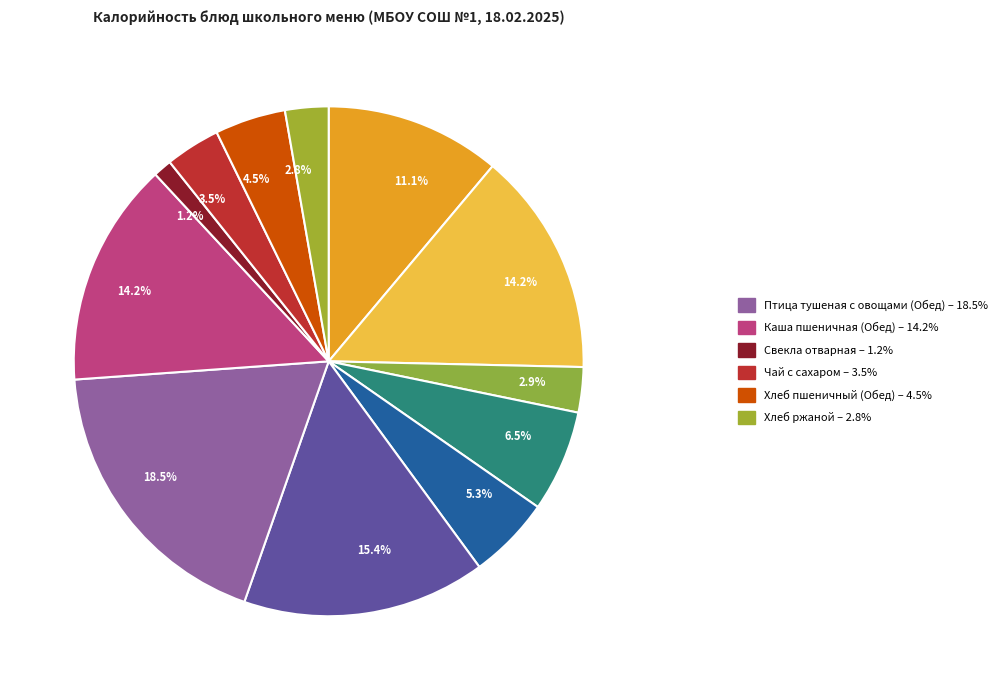

Count the number of slices in the pie.

12